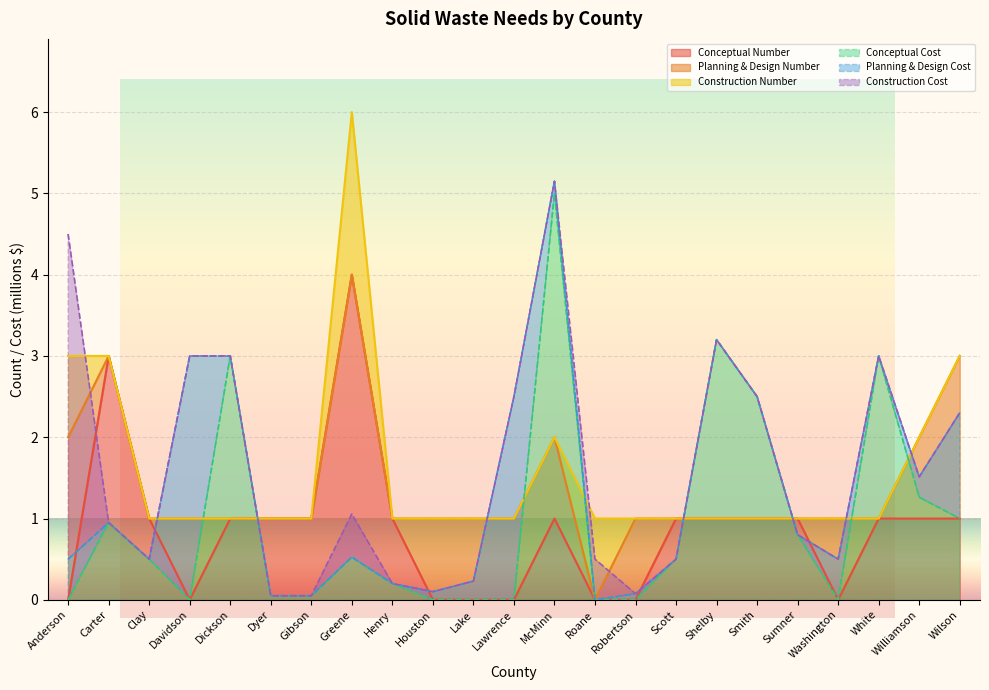

What are all the series names shown in the legend?

Conceptual Number, Planning & Design Number, Construction Number, Conceptual Cost, Planning & Design Cost, Construction Cost